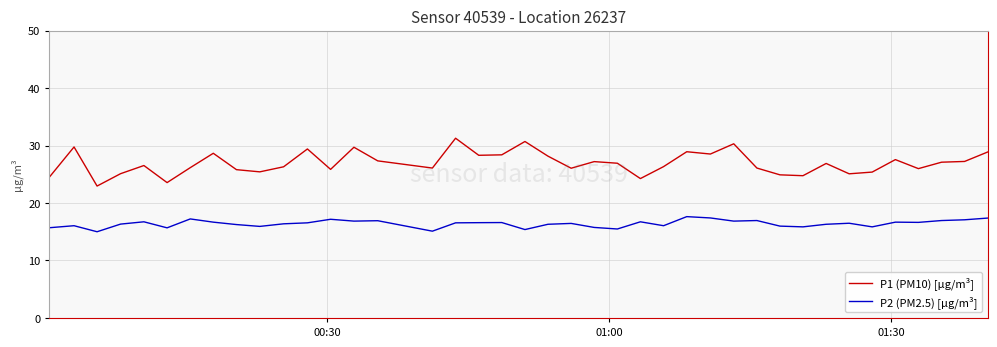

Which series has the largest total across all categories?

P1 (PM10) [µg/m³]